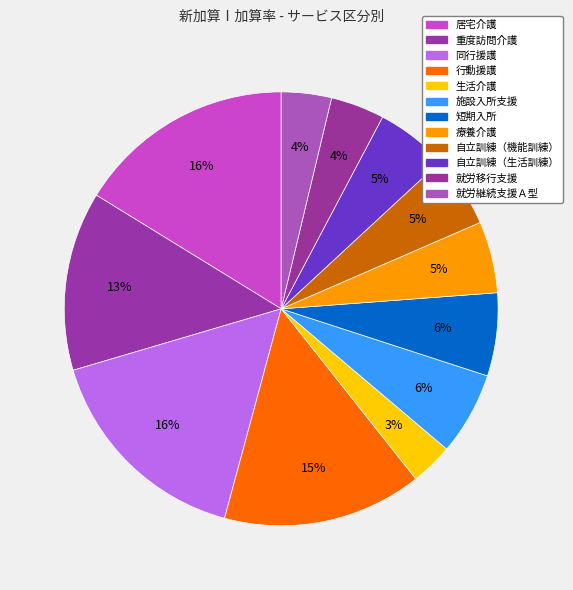

How many segments does this pie chart have?

12